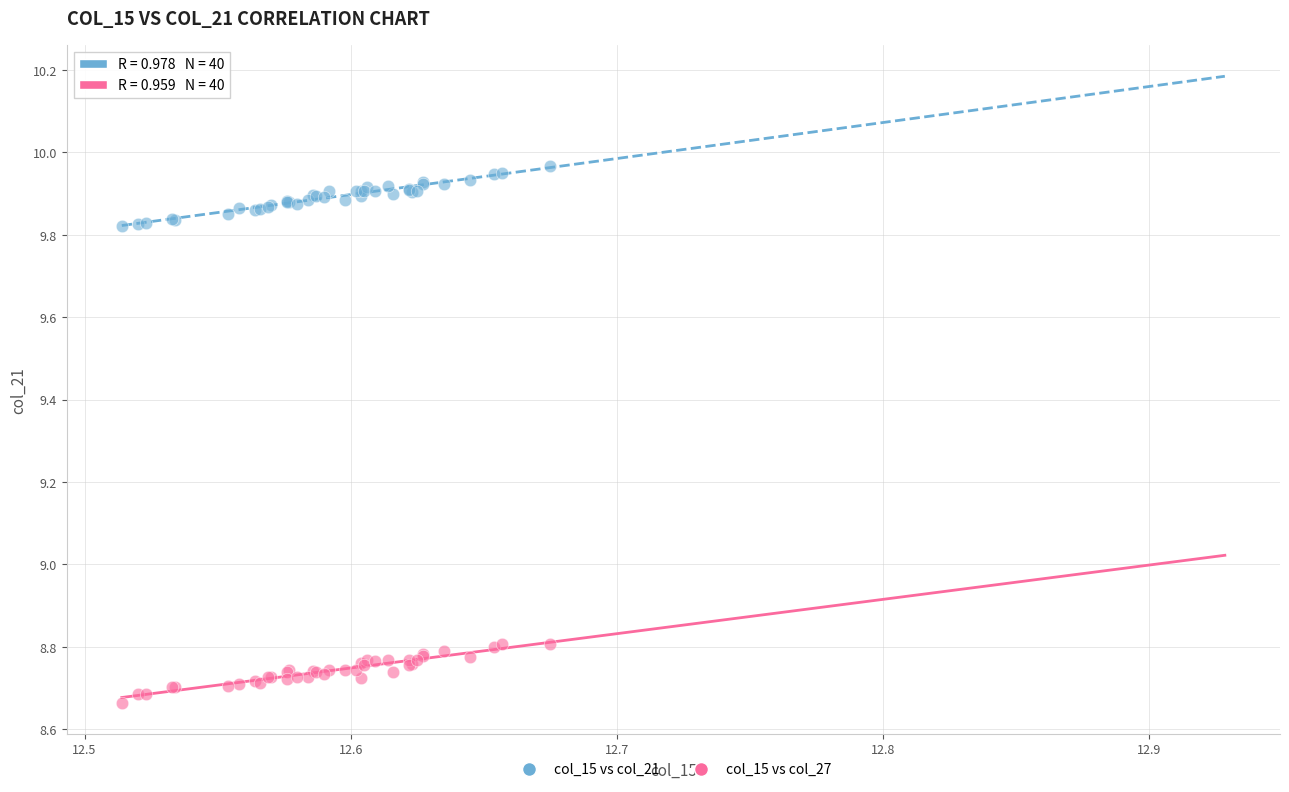

Which series contains the highest Y value?

col_15 vs col_21